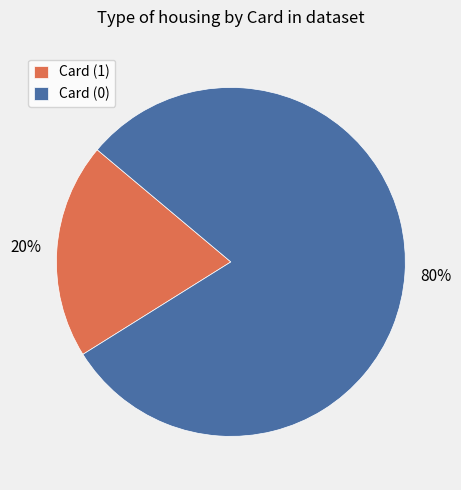

Which category has the biggest portion of the pie?

Card (0)